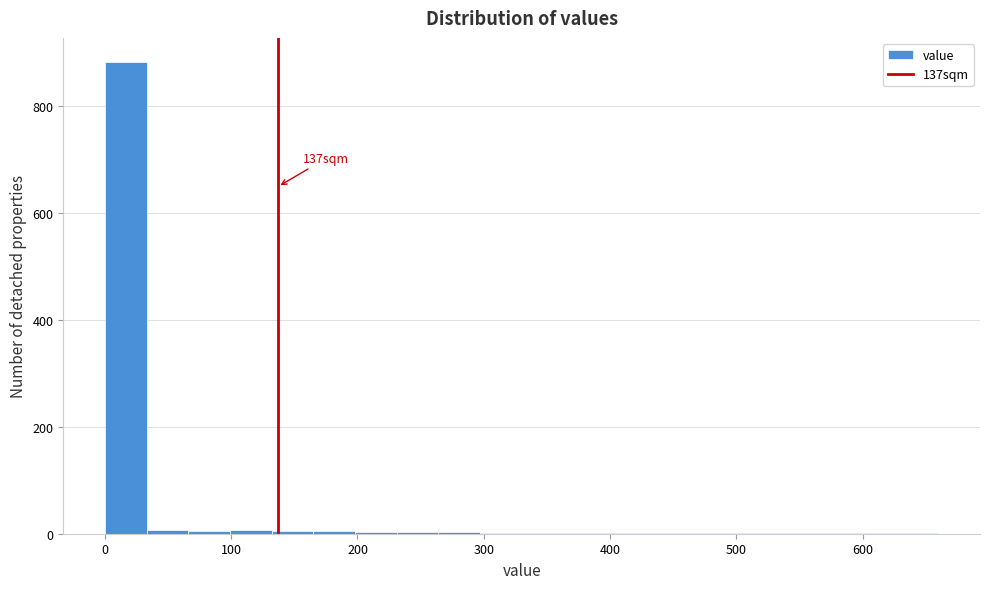

Around what value on the x-axis is the tallest bar? Give the approximate position of its centre, as read against the axis.

20